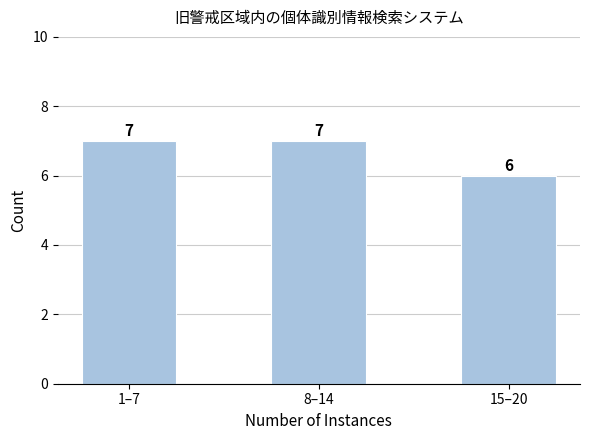

What is the sum of the values at 15–20 and 8–14?

13